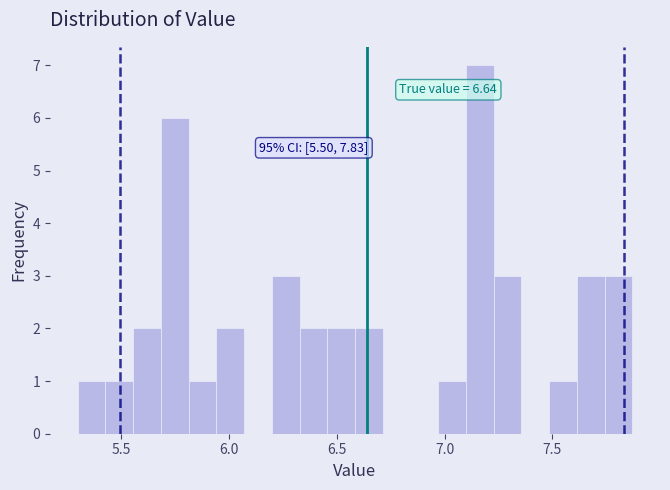

Around what value on the x-axis is the tallest bar? Give the approximate position of its centre, as read against the axis.

7.15